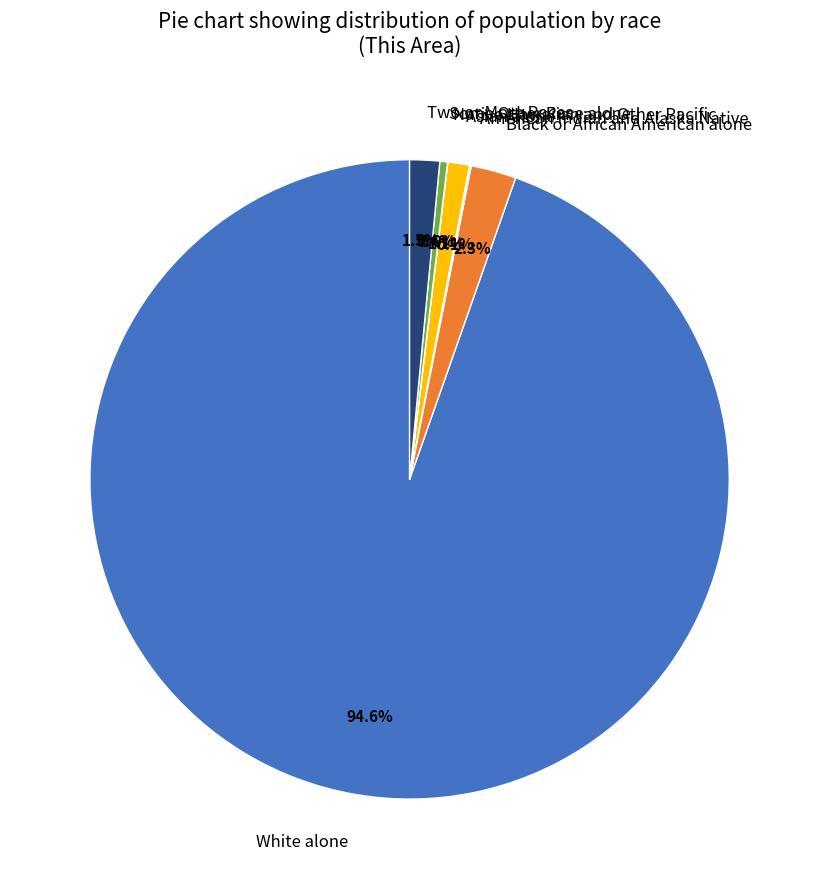

To the nearest percent, what percentage of the pie is White alone?

95%